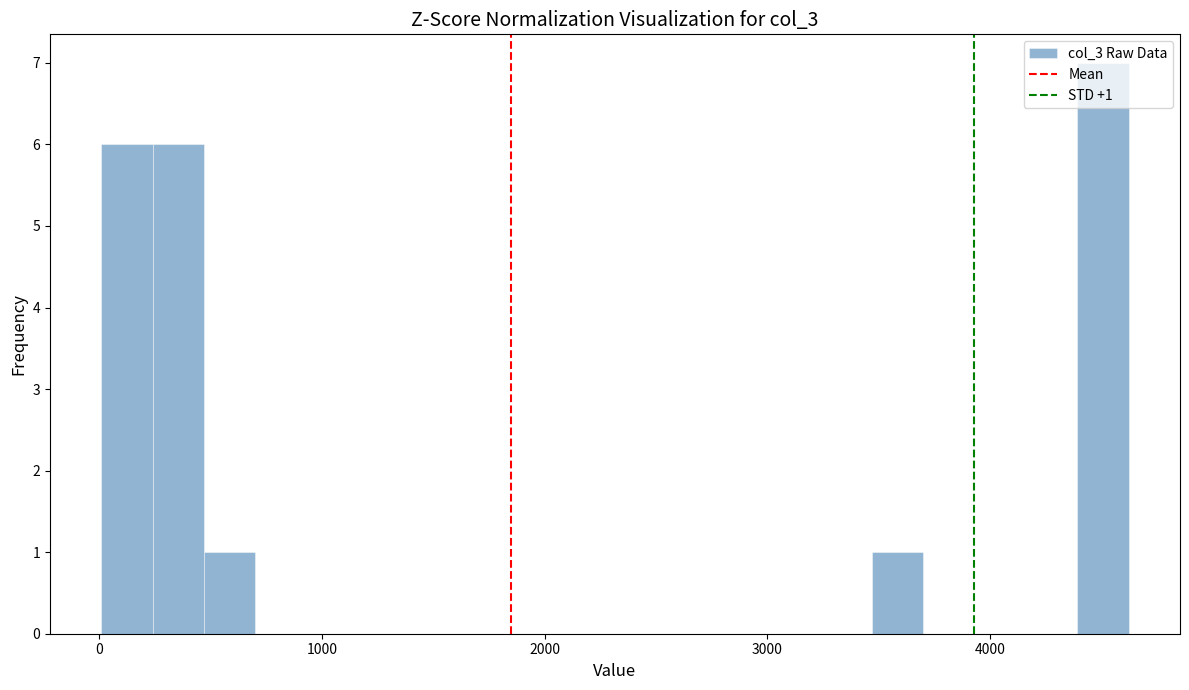

Around what value on the x-axis is the tallest bar? Give the approximate position of its centre, as read against the axis.

4500